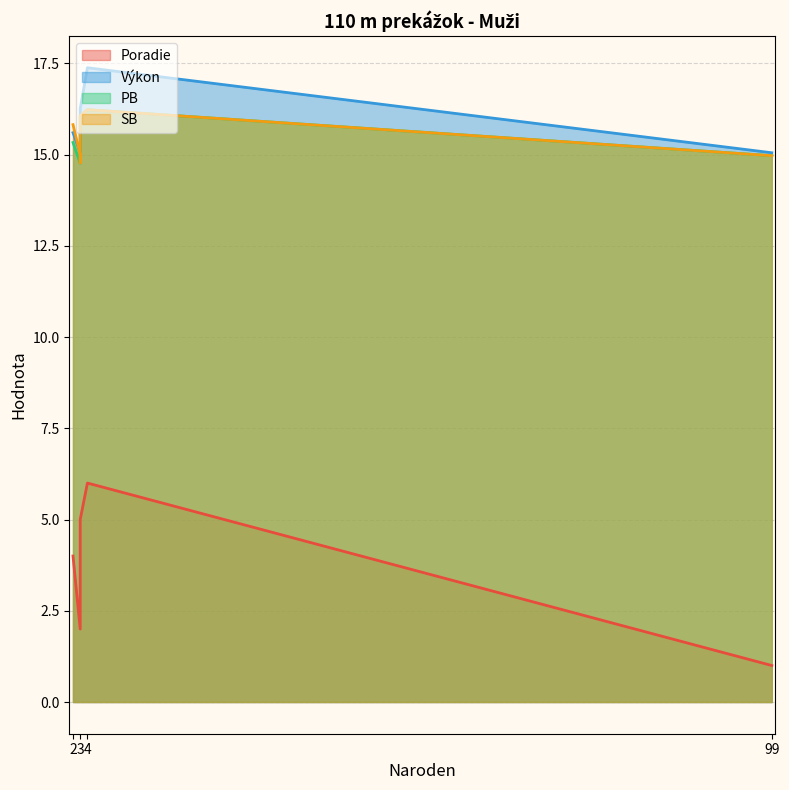

What is the minimum value shown in the chart?

1.0